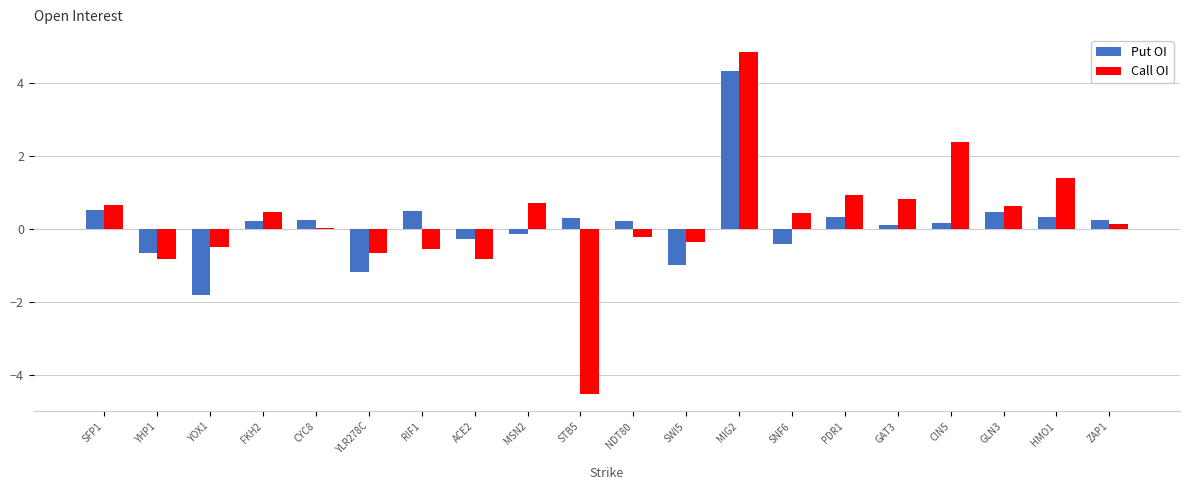

What is the sum of all Put OI values?

2.6